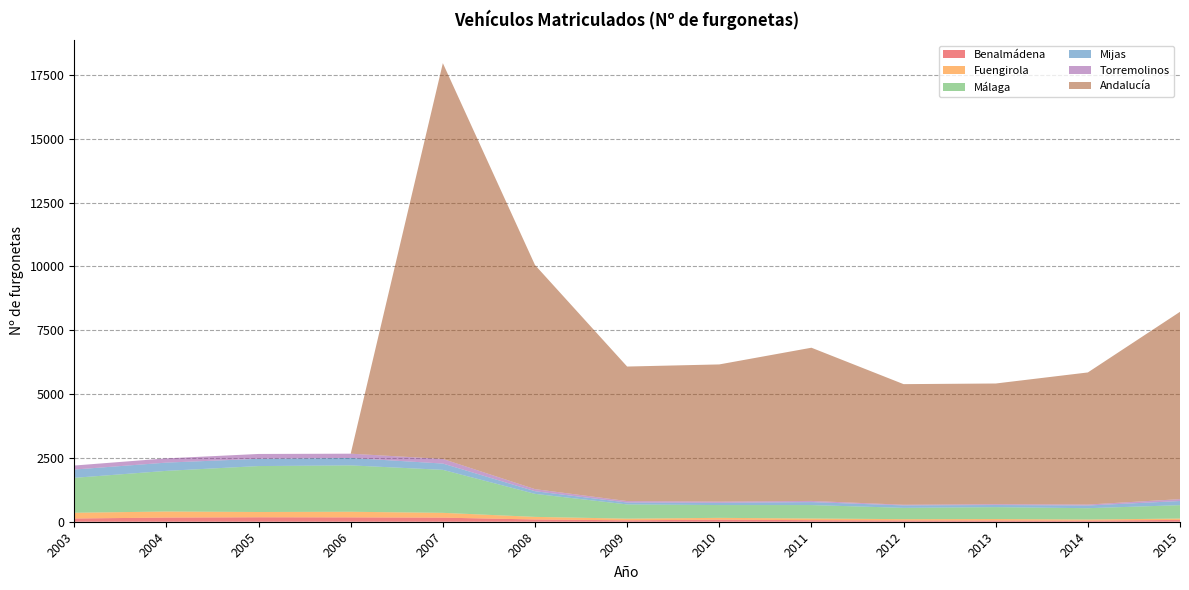

Reading left to right, list all the values displayed in this chart.

Benalmádena: 126	163	174	170	160	88	56	81	61	51	49	44	72
Fuengirola: 225	237	207	220	188	102	65	71	66	50	57	43	52
Málaga: 1368	1592	1799	1817	1684	902	557	501	526	443	466	443	525
Mijas: 325	323	284	290	246	104	74	88	115	95	83	105	162
Torremolinos: 157	166	190	168	181	81	57	47	47	26	32	38	74
Andalucía: 0	0	0	0	15498	8776	5268	5372	5999	4723	4726	5173	7335